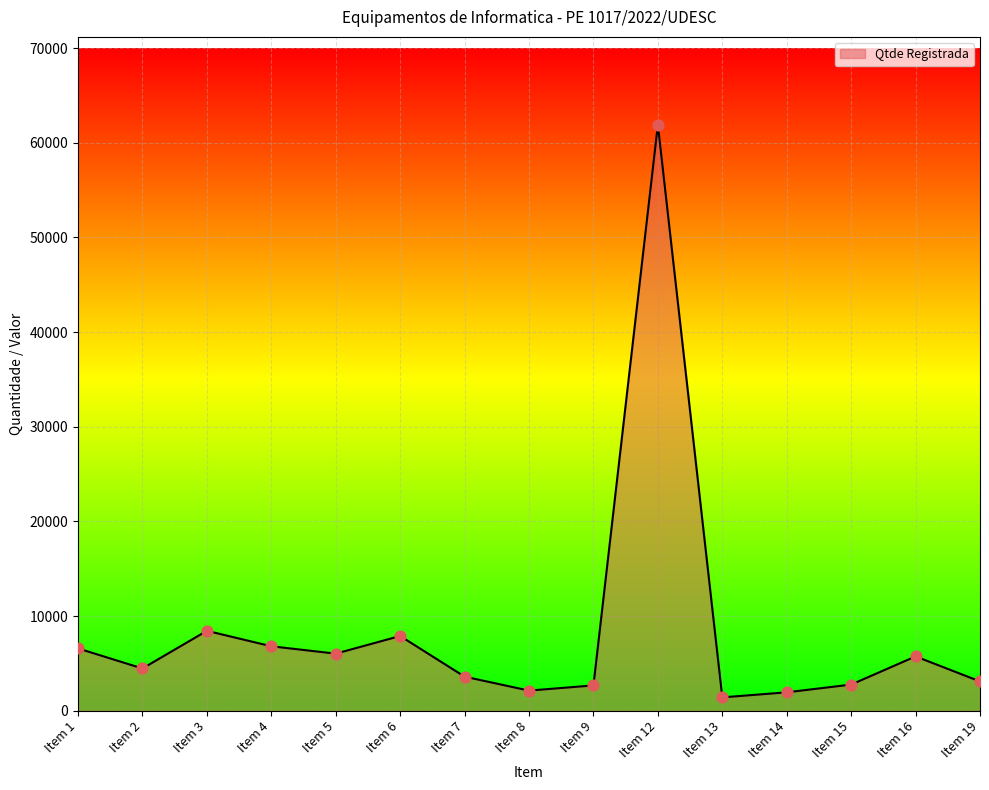

What is the change in value from Item 5 to Item 9?

-3355.1